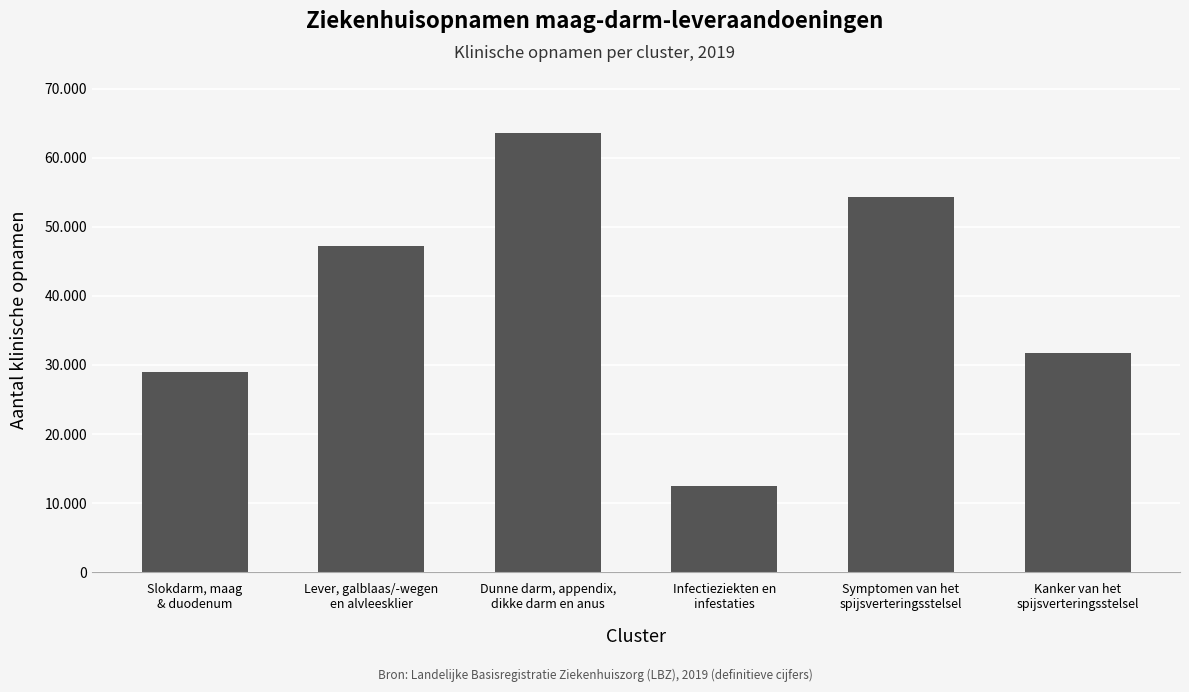

Which has a higher value, Infectieziekten en
infestaties or Dunne darm, appendix,
dikke darm en anus?

Dunne darm, appendix,
dikke darm en anus